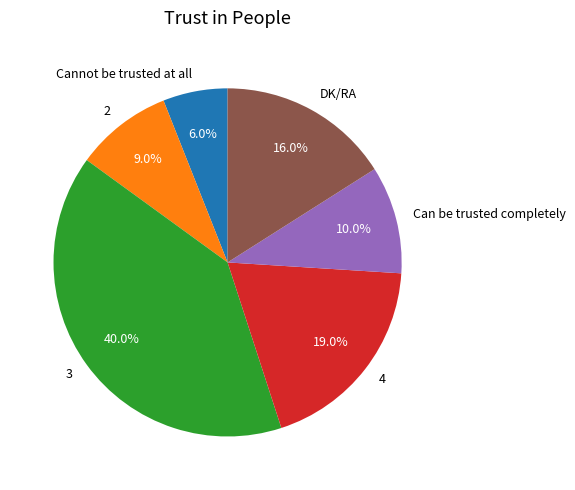

To the nearest percent, what portion does Can be trusted completely represent?

10%